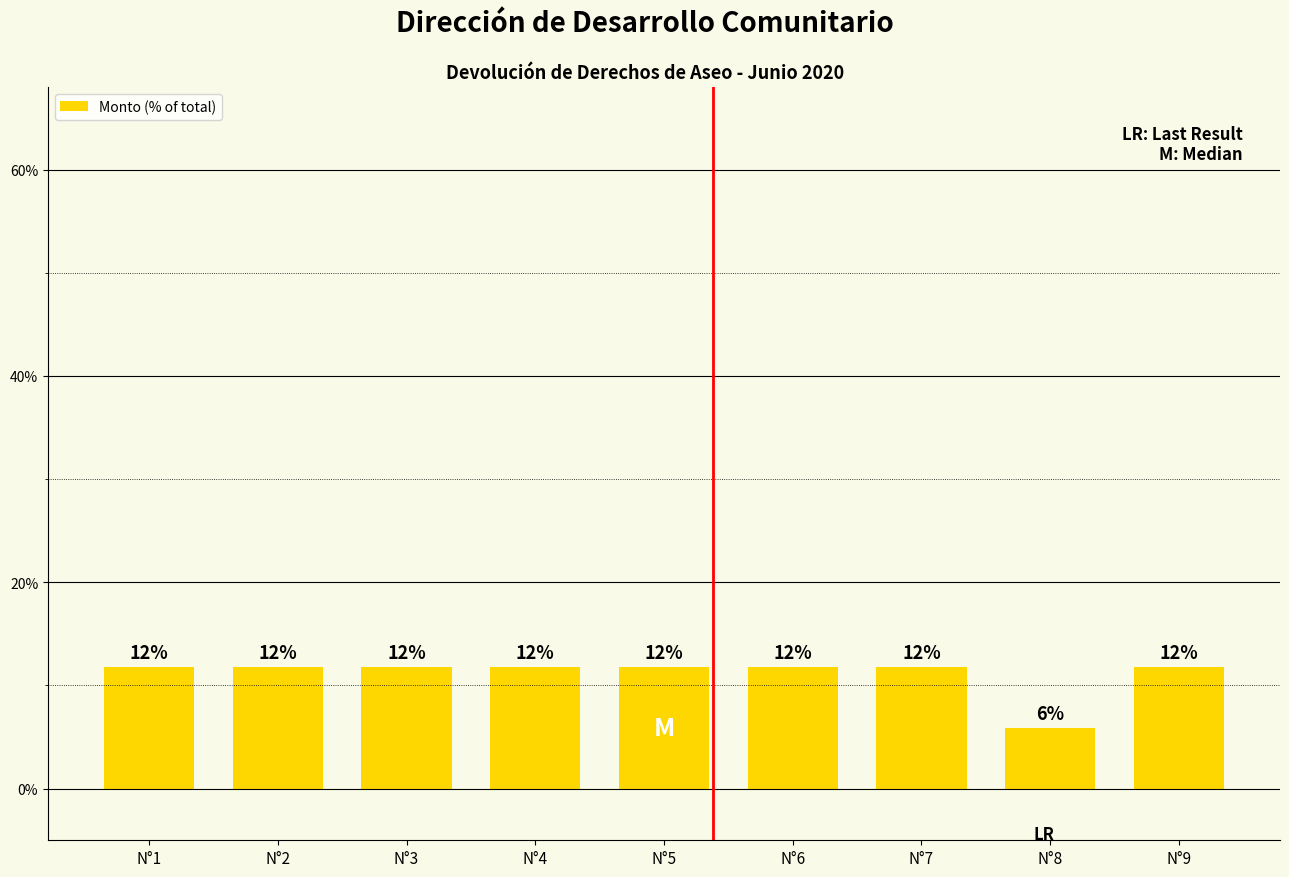

Rank the categories by value from highest to lowest.

N°1, N°2, N°3, N°4, N°5, N°6, N°7, N°9, N°8